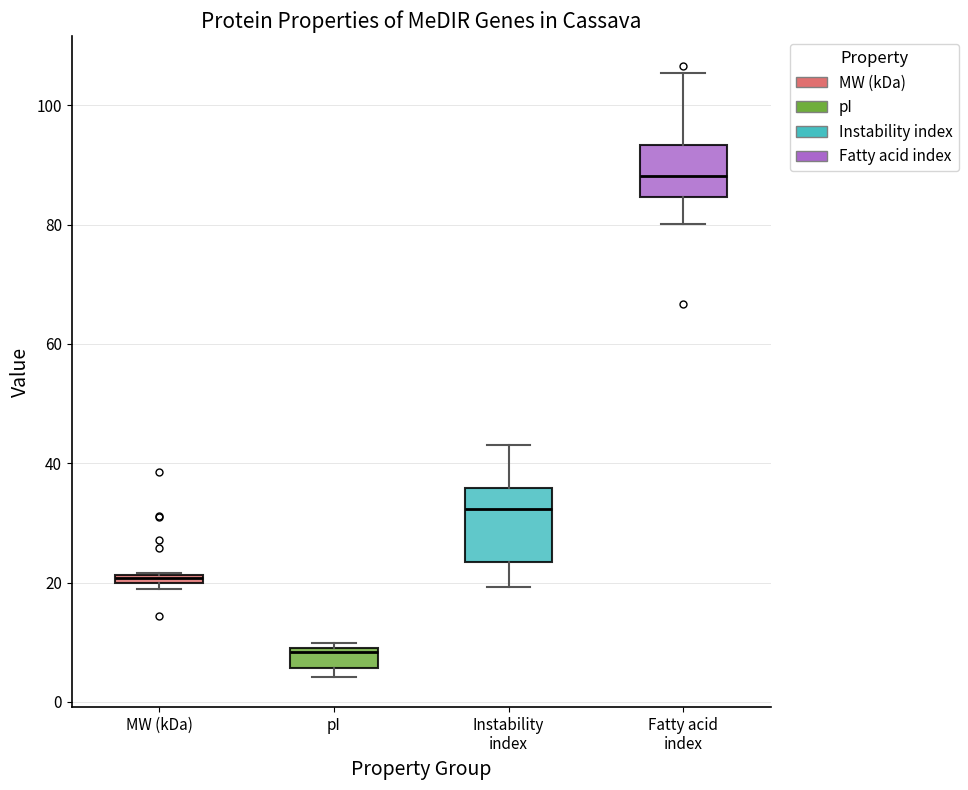

Which box has the highest median line?

Fatty acid index